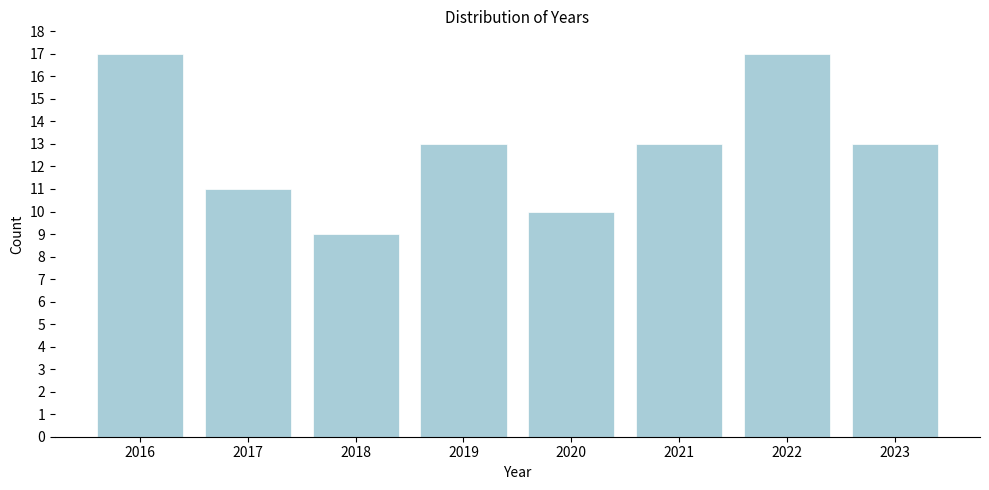

Reading left to right, transcribe all the data shown in this chart.

2016=17	2017=11	2018=9	2019=13	2020=10	2021=13	2022=17	2023=13